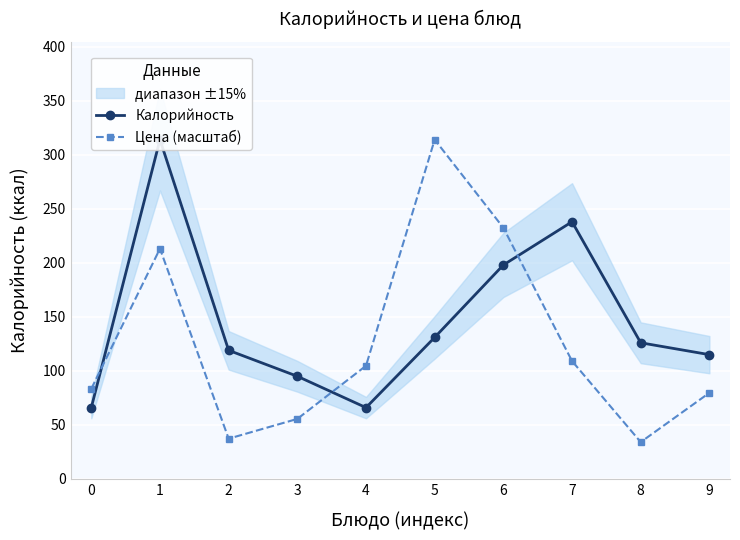

At which category is the sum across all series the highest?

1